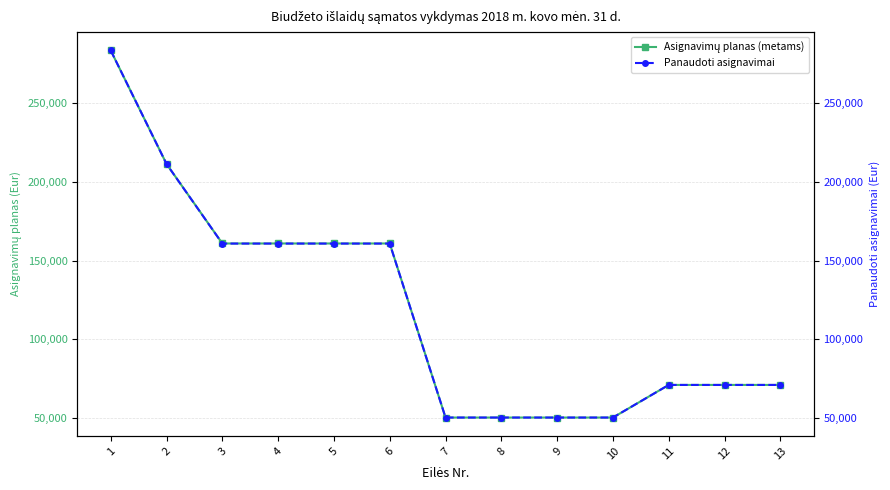

List the series in order of their overall mean, lowest first.

Panaudoti asignavimai, Asignavimų planas (metams)